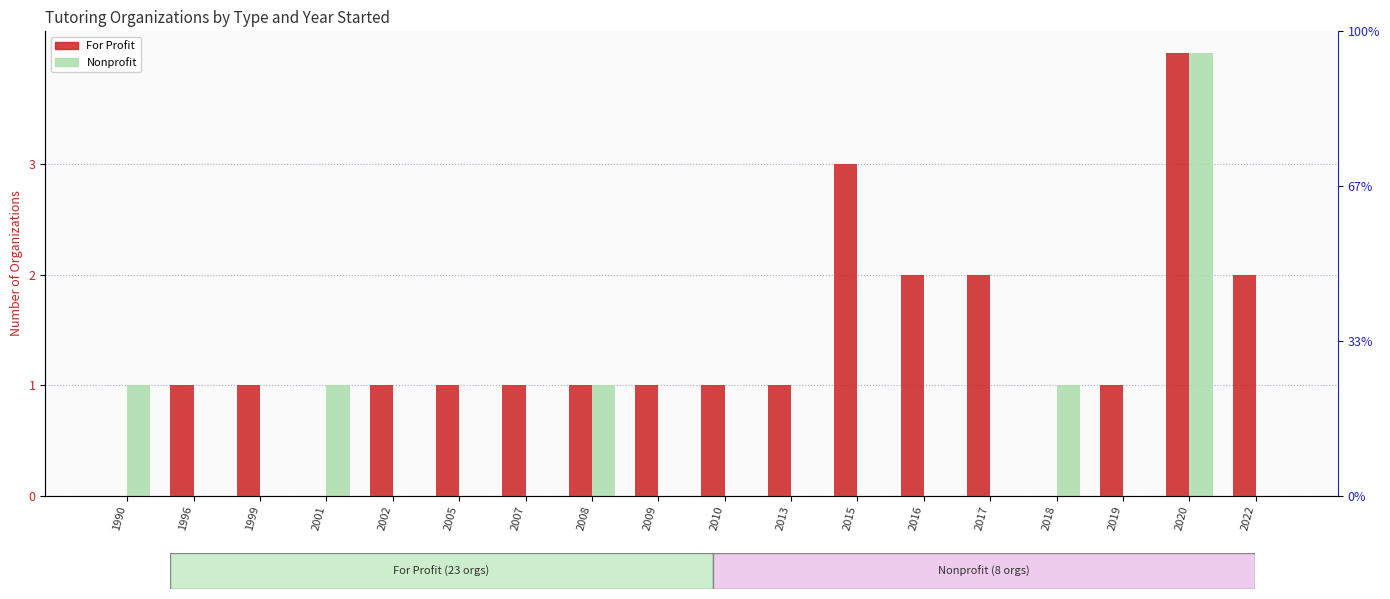

How many values in For Profit are above zero?

15